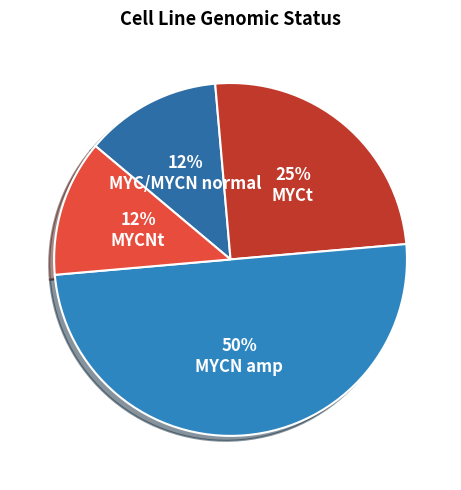

To the nearest percent, what is the difference between the MYC/MYCN normal and MYCN amp slice percentages?

38%